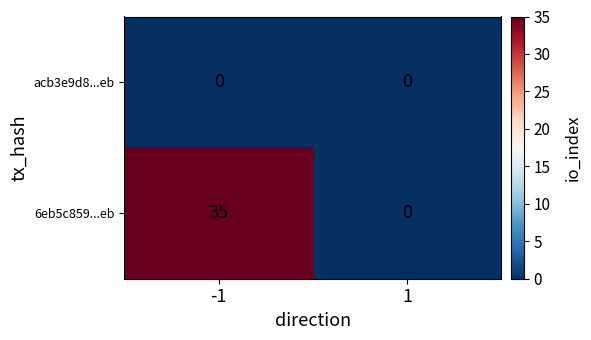

At which category is the sum across all series the highest?

-1